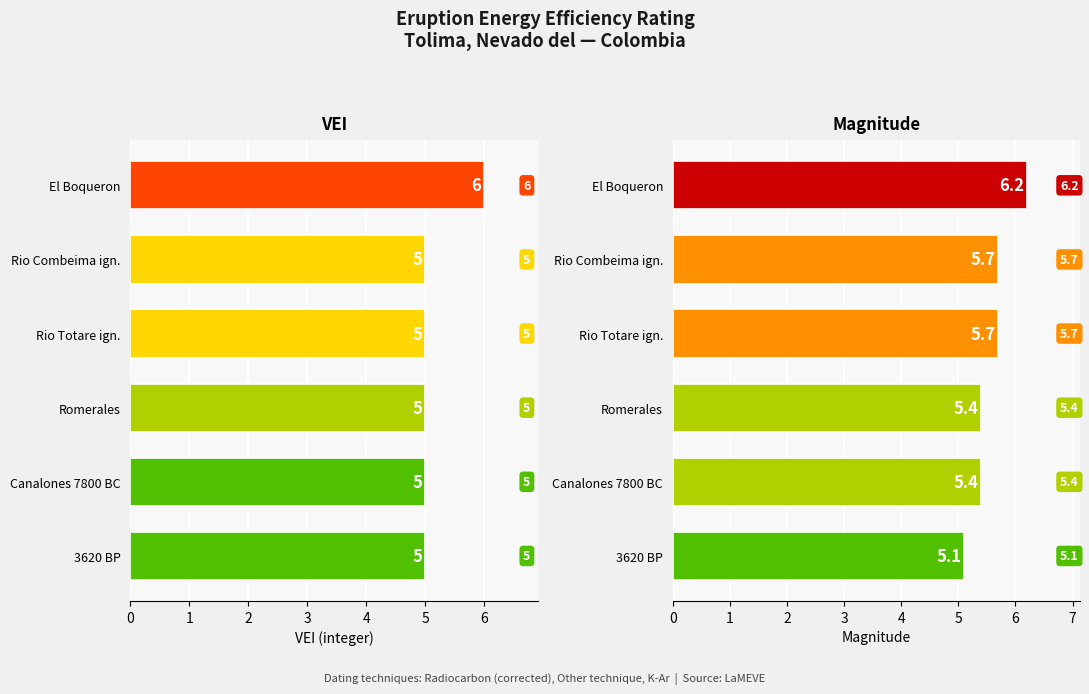

What is the value of the VEI bar at the 3rd from the left?

5.0